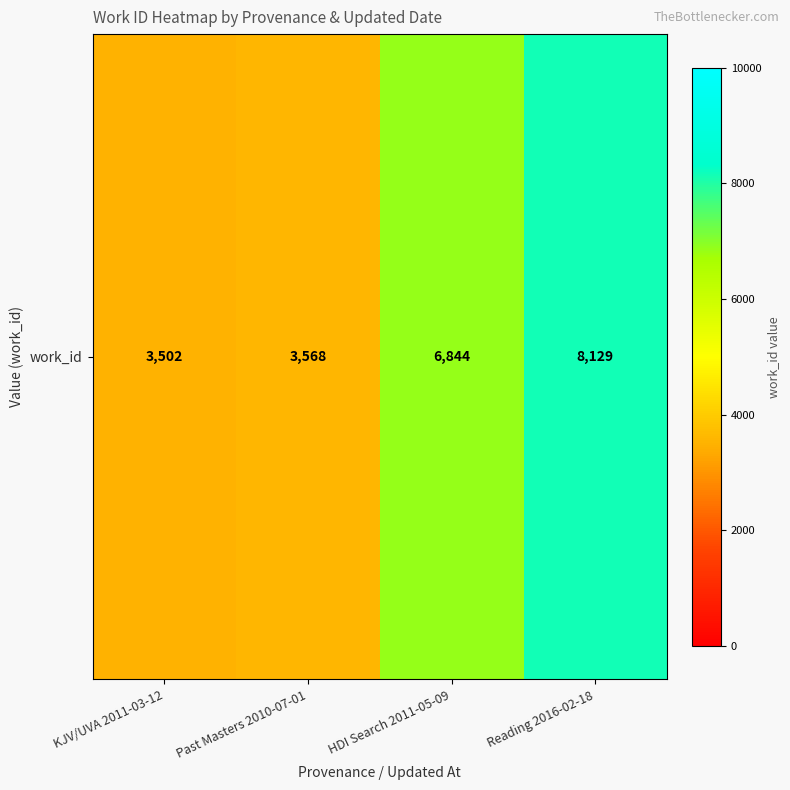

What is the difference between the maximum and minimum values?

4627